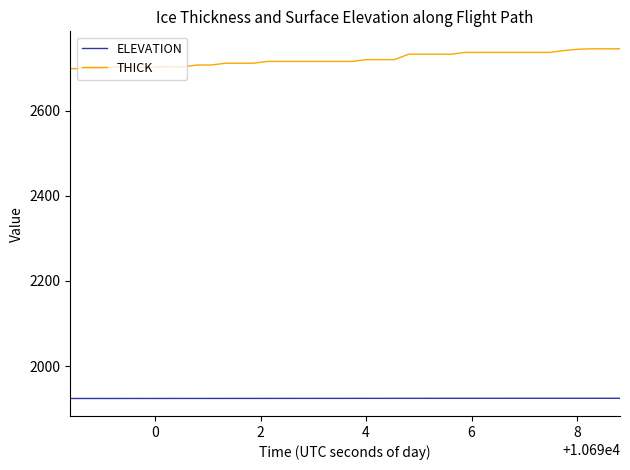

At how many categories does at least one series exceed 2268?

40